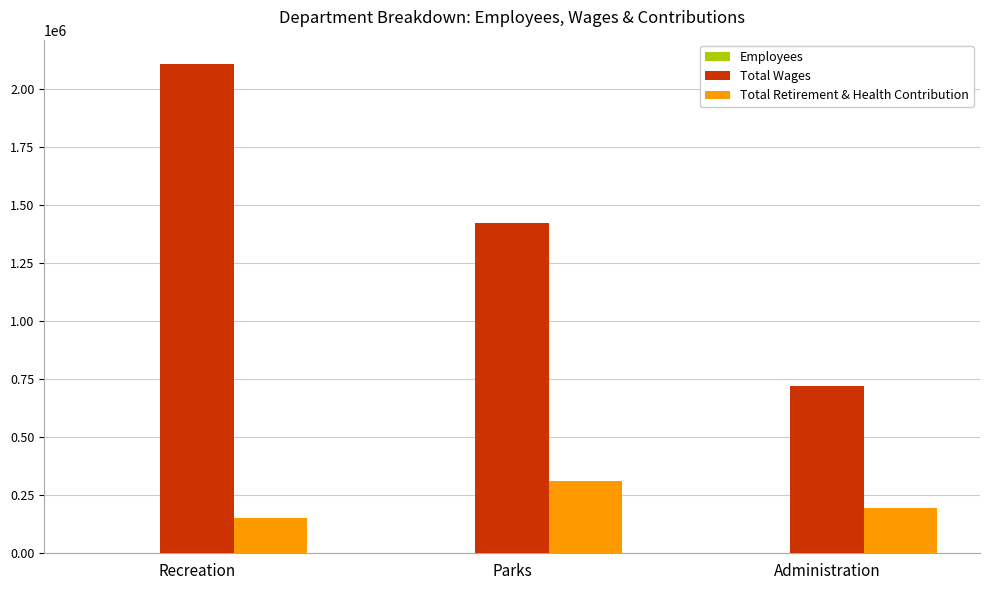

Is it true that Total Wages equals 2190992 at Parks?

False